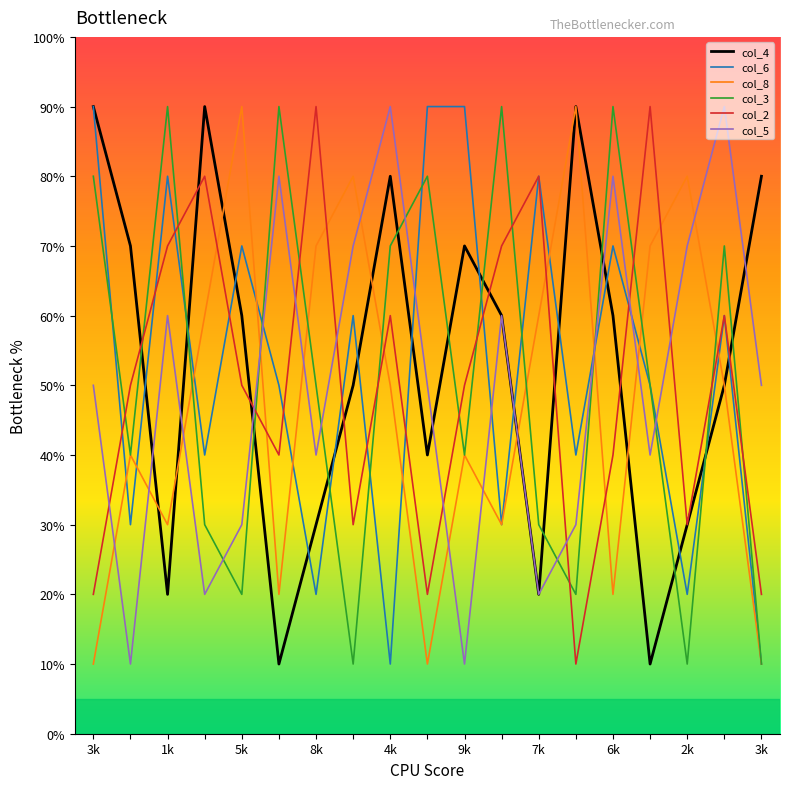

Reading right to left, what are all the values shown in this chart?

col_4: 80	50	30	10	60	90	20	60	70	40	80	50	30	10	60	90	20	70	90
col_6: 10	60	20	50	70	40	80	30	90	90	10	60	20	50	70	40	80	30	90
col_8: 10	50	80	70	20	90	60	30	40	10	50	80	70	20	90	60	30	40	10
col_3: 10	70	10	50	90	20	30	90	40	80	70	10	50	90	20	30	90	40	80
col_2: 20	60	30	90	40	10	80	70	50	20	60	30	90	40	50	80	70	50	20
col_5: 50	90	70	40	80	30	20	60	10	50	90	70	40	80	30	20	60	10	50